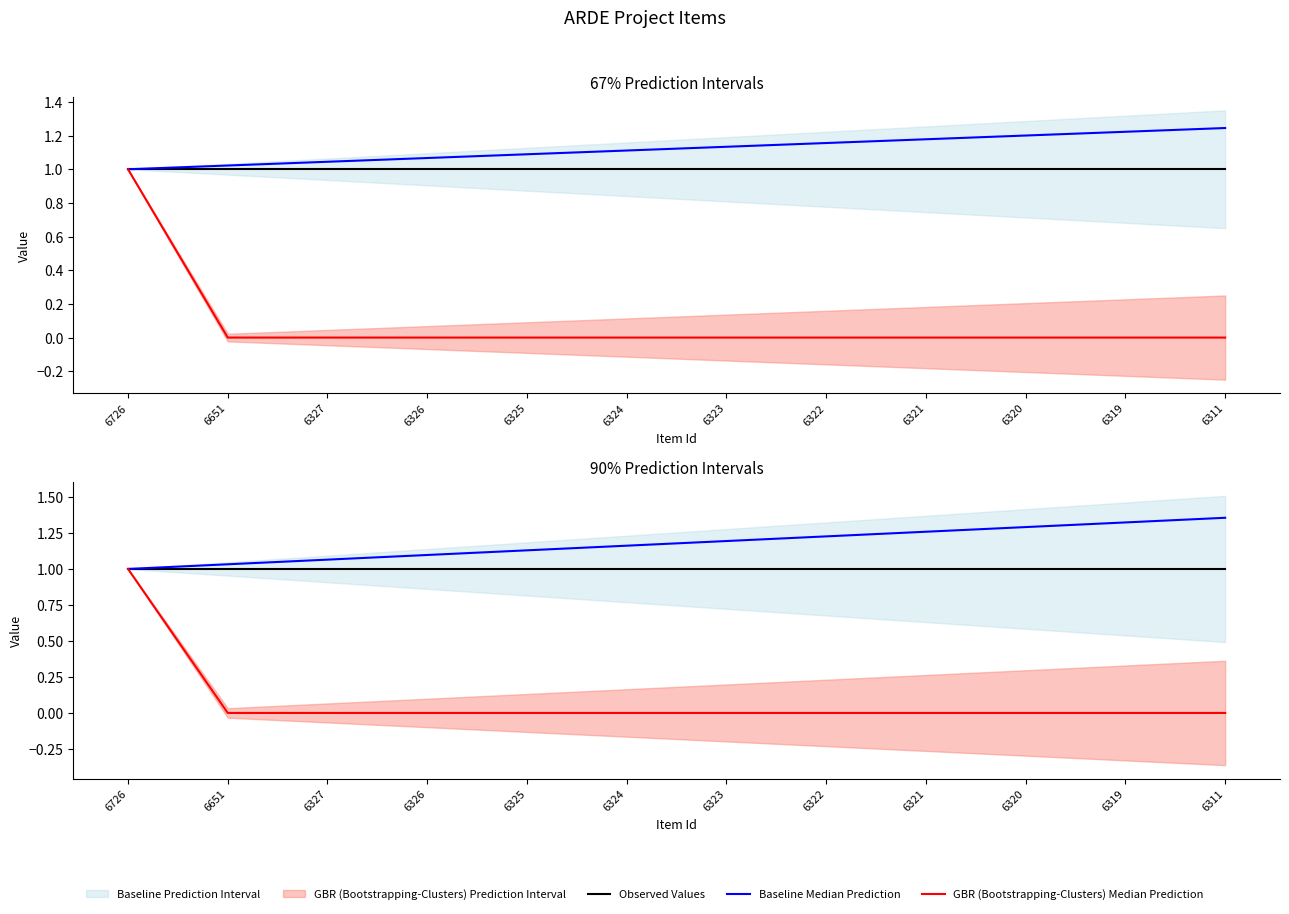

At which label does Baseline Median Prediction reach its peak?

6311